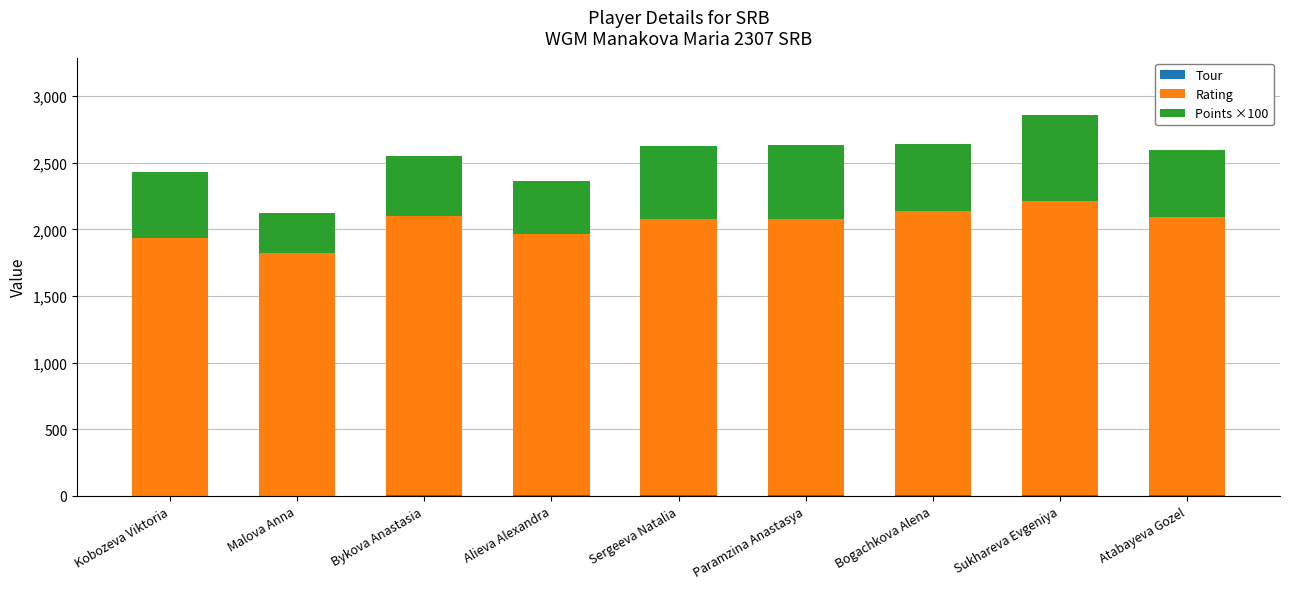

At which category is the sum across all series the highest?

Sukhareva Evgeniya